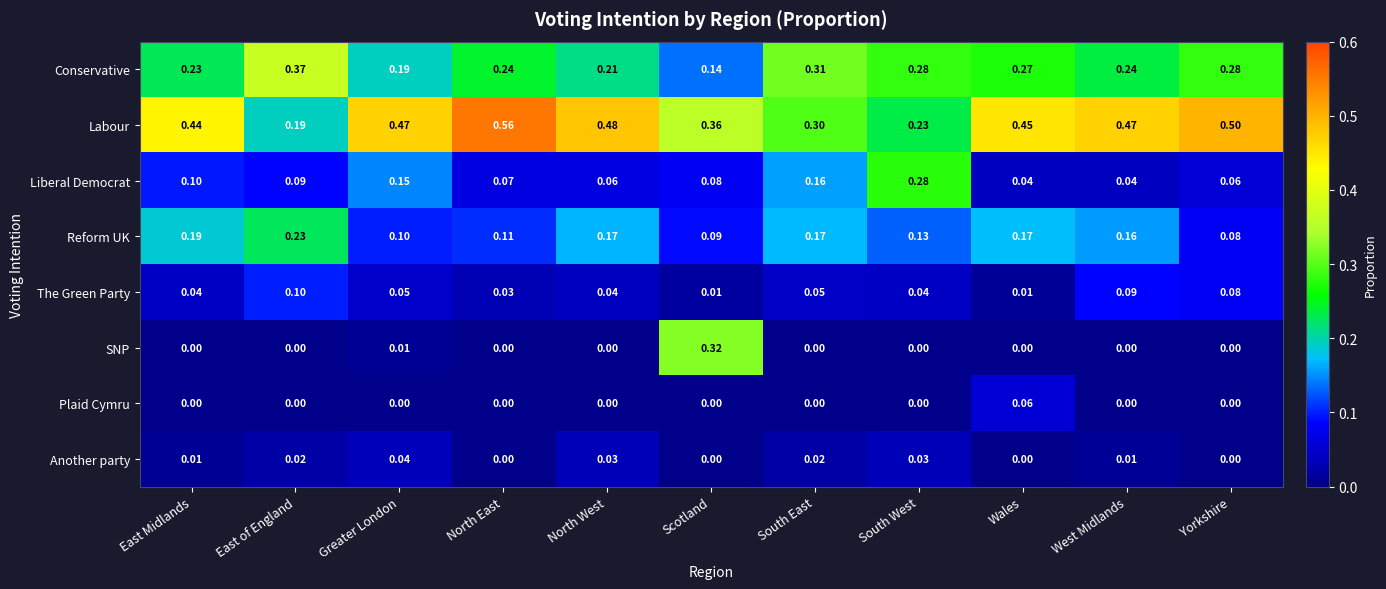

Which series has the widest spread of values?

Labour